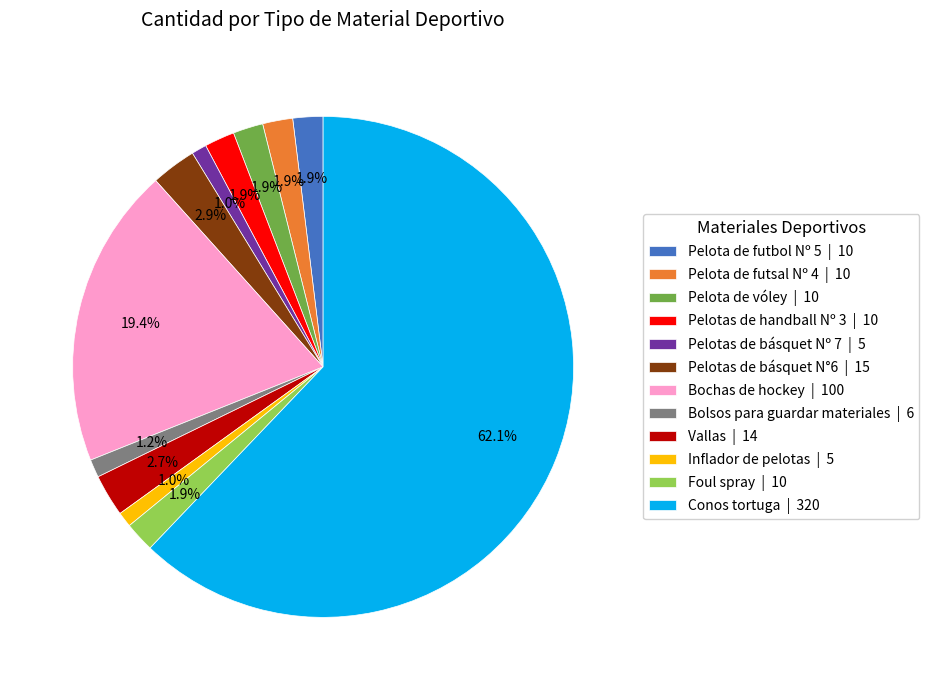

To the nearest percent, what portion does Pelota de vóley represent?

2%